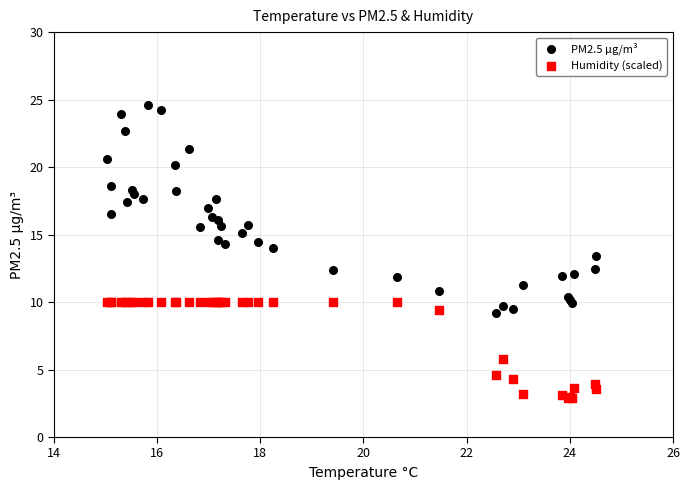

What are all the series names shown in the legend?

PM2.5 µg/m³, Humidity (scaled)